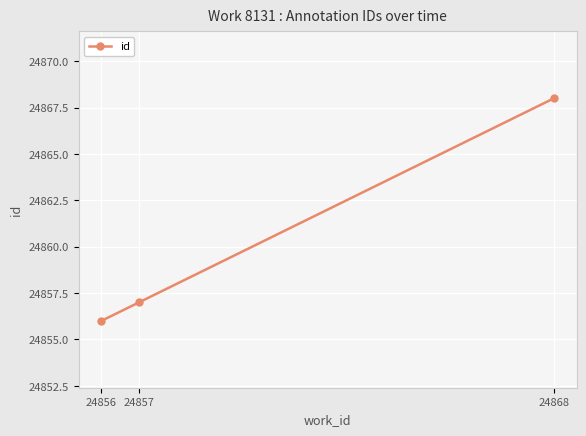

Reading right to left, list all the values displayed in this chart.

24868=24868	24857=24857	24856=24856